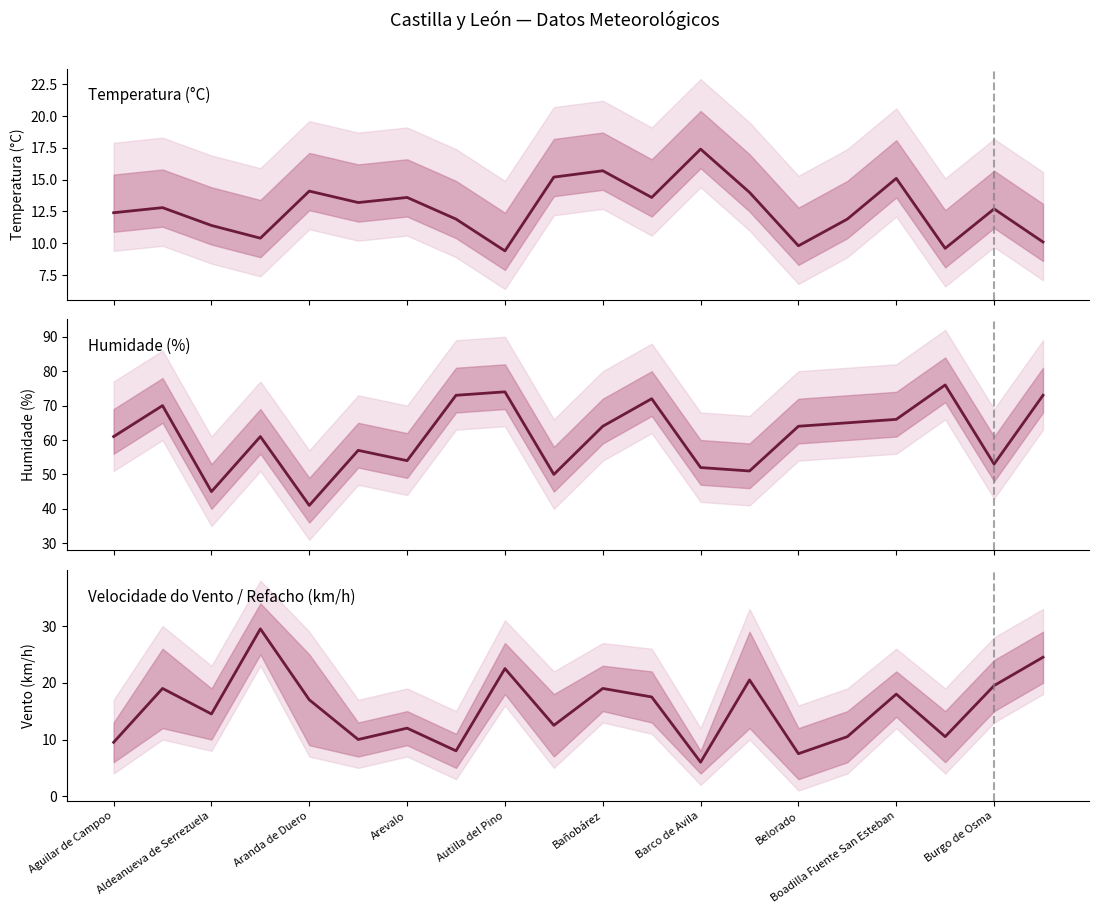

What are all the series names shown in the legend?

Temperatura (°C), Humidade (%), Vento/Refacho (km/h)